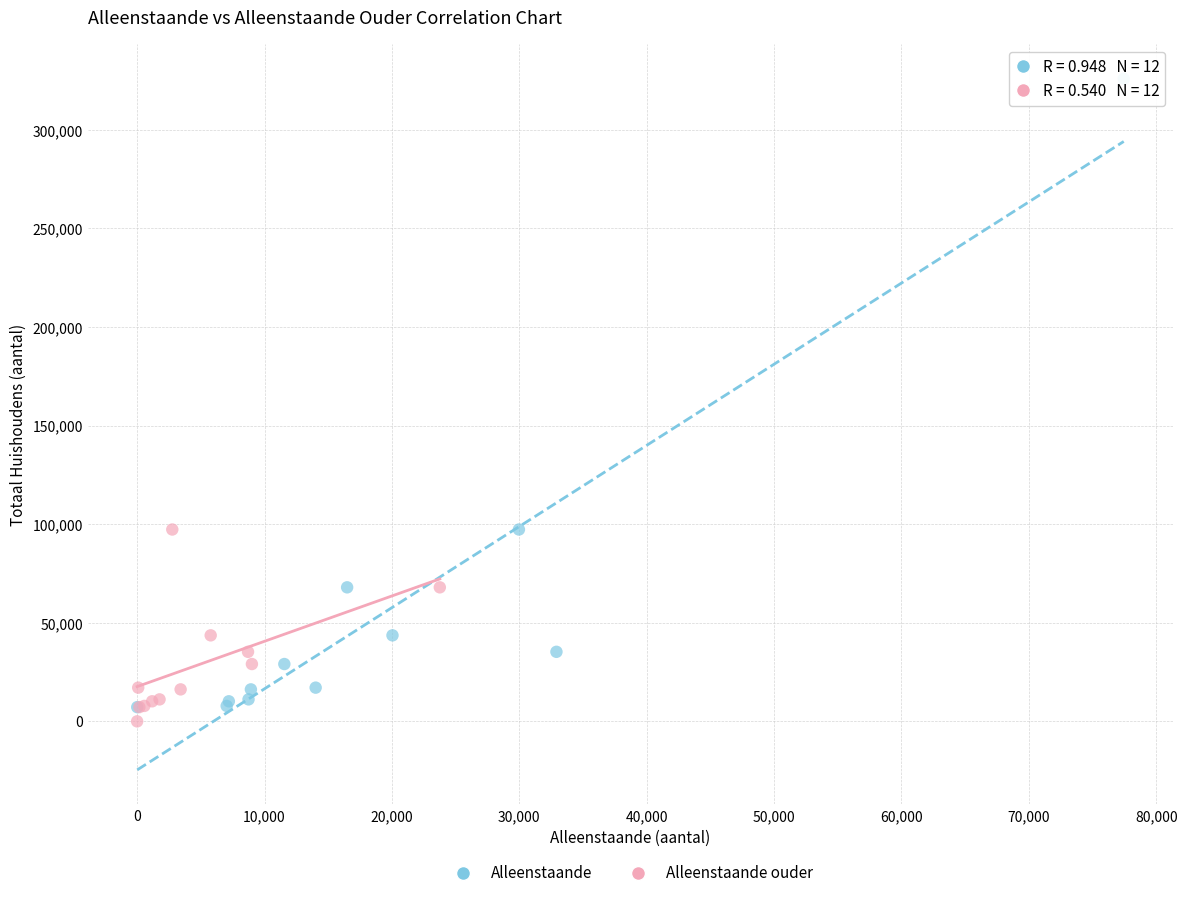

Which series reaches the maximum Y coordinate?

Alleenstaande